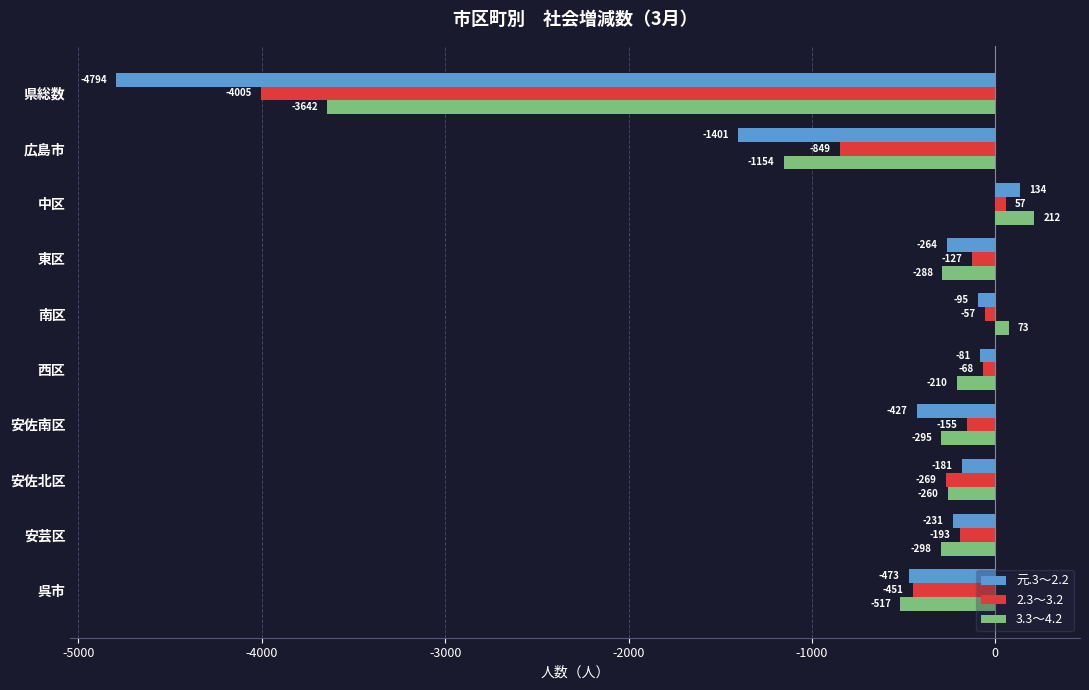

Which series has the largest total across all categories?

2.3～3.2